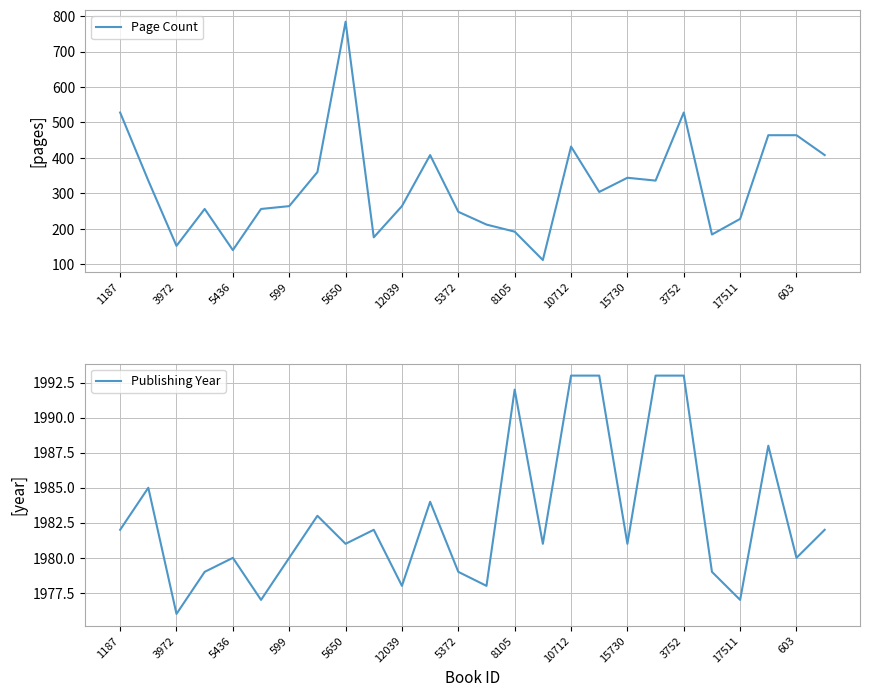

Rank the series by their average value, from lowest to highest.

Page Count, Publishing Year